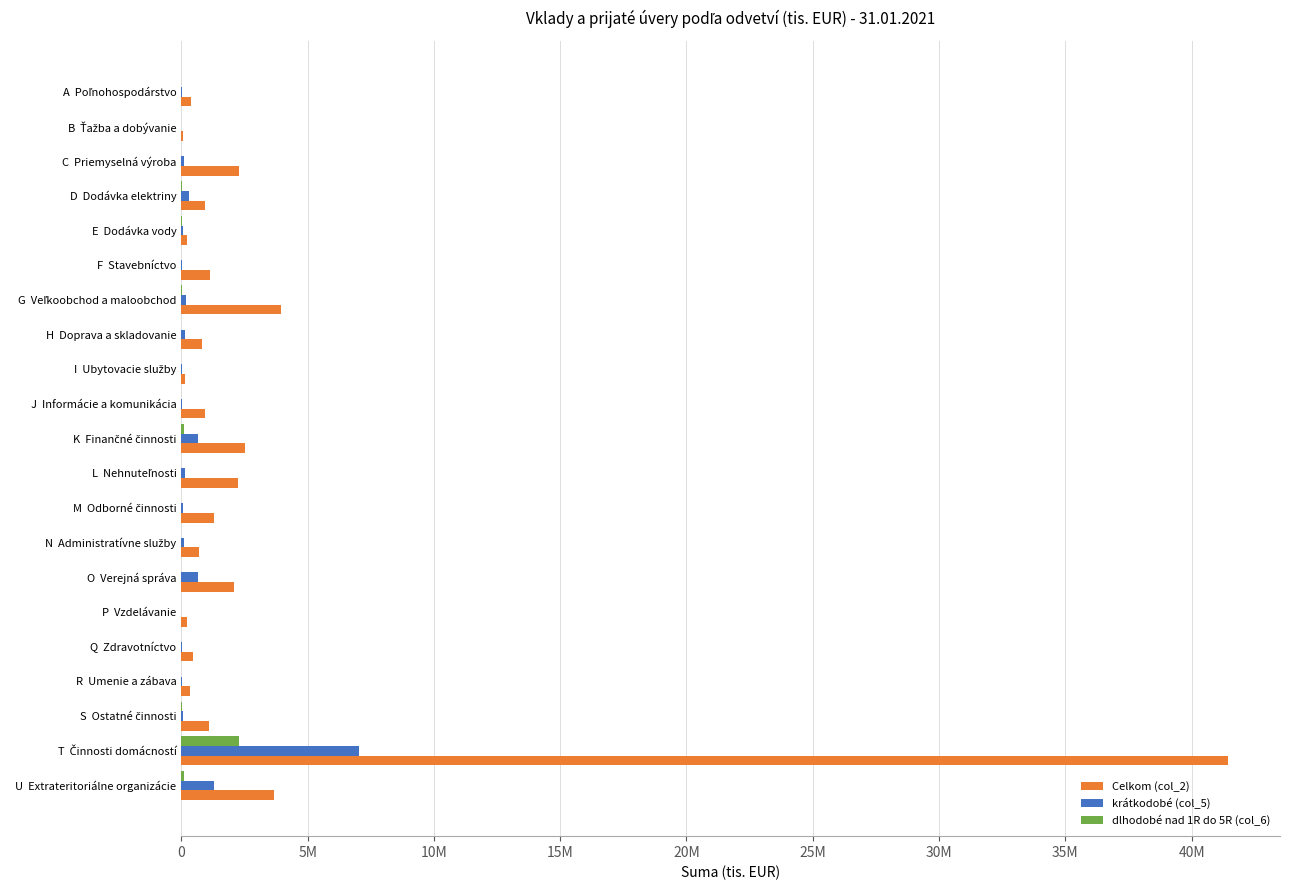

Reading left to right, what are all the values shown in this chart?

Celkom (col_2): 399930	58010	2263013	933600	217847	1139520	3926235	814735	148077	936708	2521107	2231531	1310820	703352	2071062	211516	451947	329706	1077135	41427585	3655011
krátkodobé (col_5): 16731	1584	104522	286413	69474	33080	182934	139072	8723	20824	669915	126302	70842	109995	642431	1228	16239	6225	49859	7028617	1281447
dlhodobé nad 1R do 5R (col_6): 2525	0	3363	21756	25195	1849	12120	696	68	228	114494	3154	2557	125	237	77	1869	4495	7147	2283552	122257